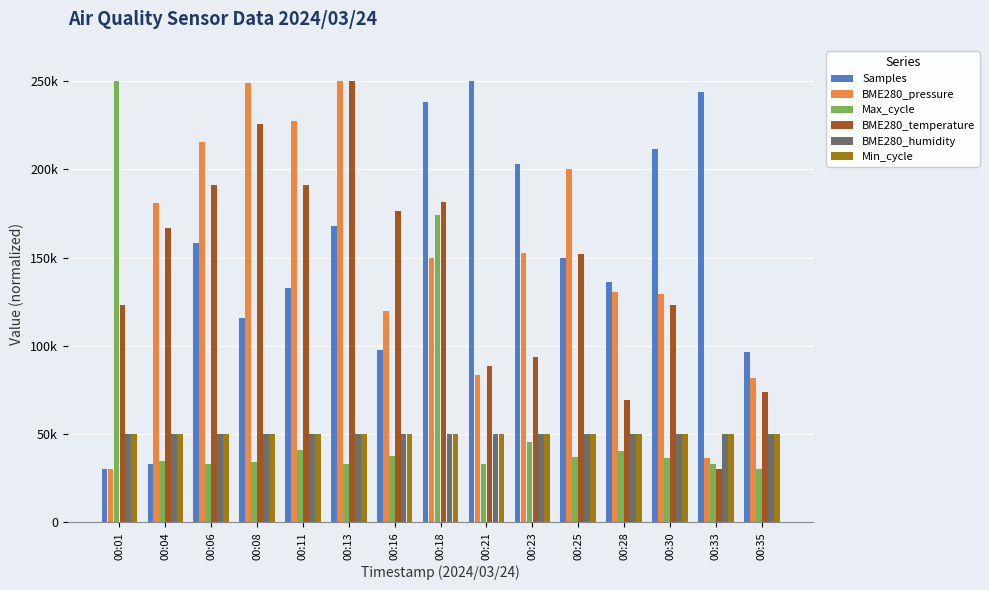

At which label does Min_cycle reach its peak?

00:01